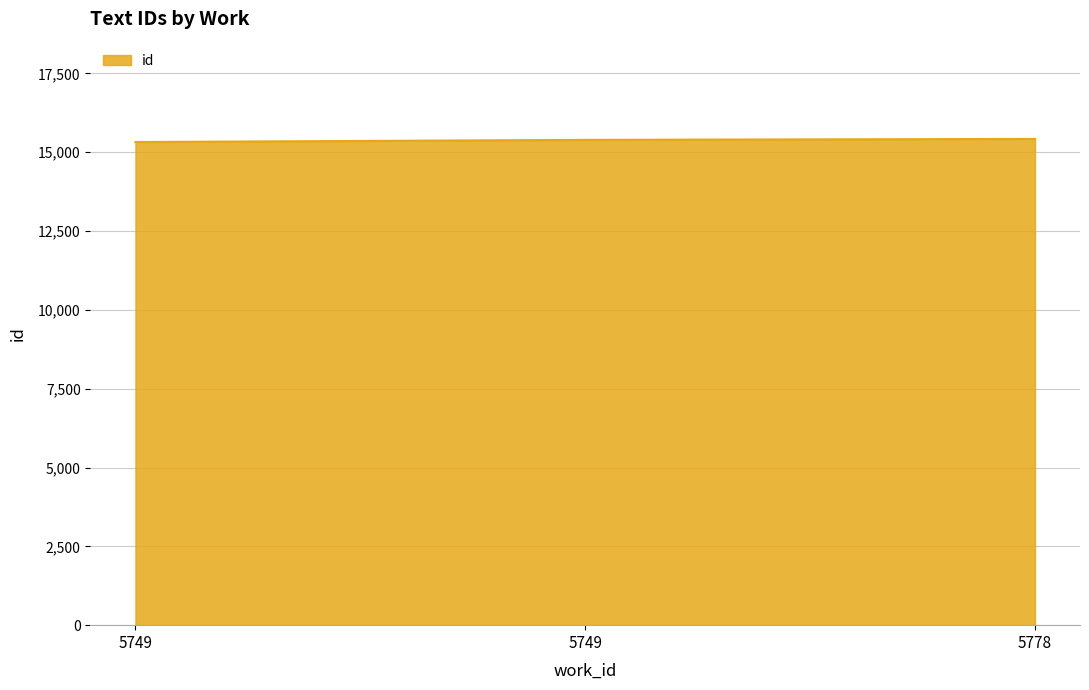

Count the number of data series in this chart.

1